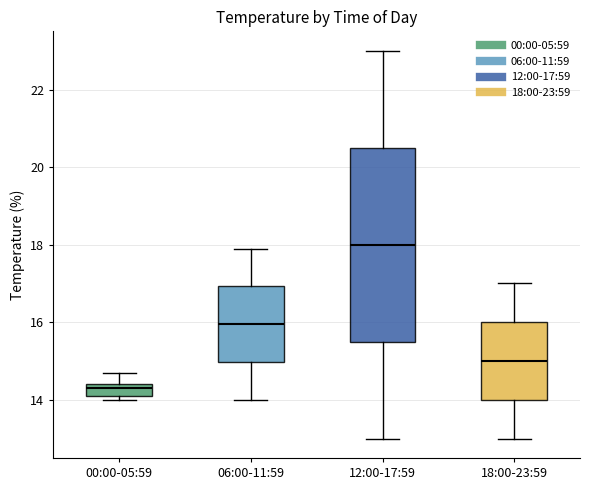

Reading left to right, read every box against the y-axis: the position of its median line, the range the box covers, and the ends of its whiskers. The values are not printed on the chart, so give them approximately, as read against the axis.

00:00-05:59: median 14.4 (just below the box's upper edge), box 14.2 to 14.4, whiskers 14.0 to 14.8
06:00-11:59: median 16.0, box 15.0 to 17.0, whiskers 14.0 to 18.0
12:00-17:59: median 18.0, box 15.6 to 20.6, whiskers 13.0 to 23.0
18:00-23:59: median 15.0, box 14.0 to 16.0, whiskers 13.0 to 17.0